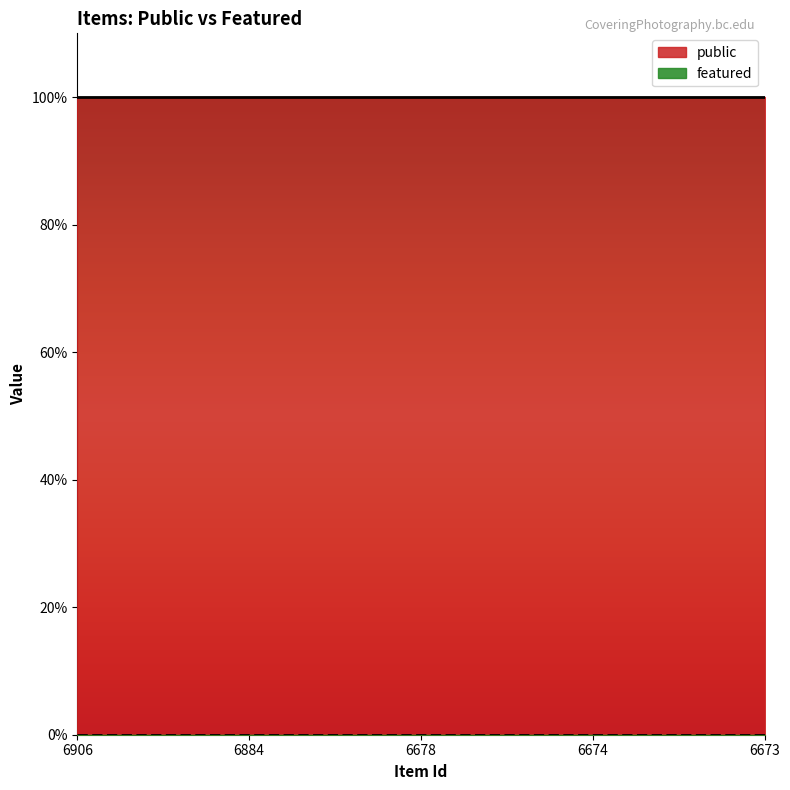

Reading left to right, transcribe all the data shown in this chart.

public: 1	1	1	1	1
featured: 0	0	0	0	0